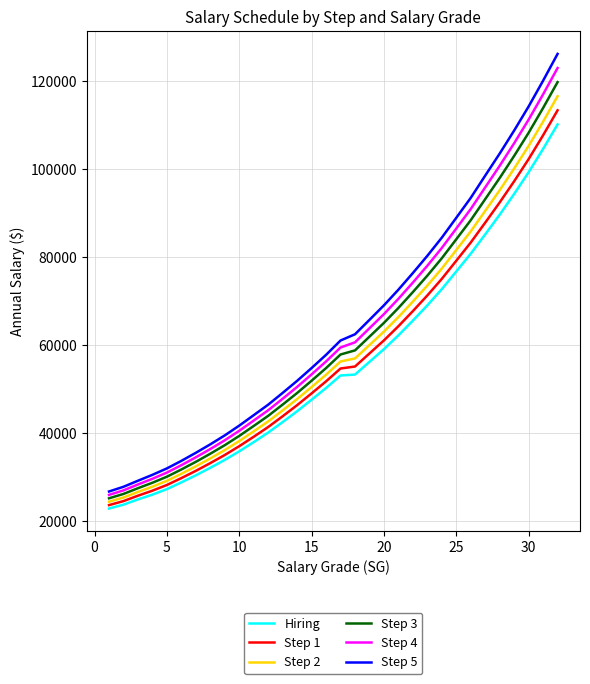

What is the minimum value shown in the chart?

22931.6